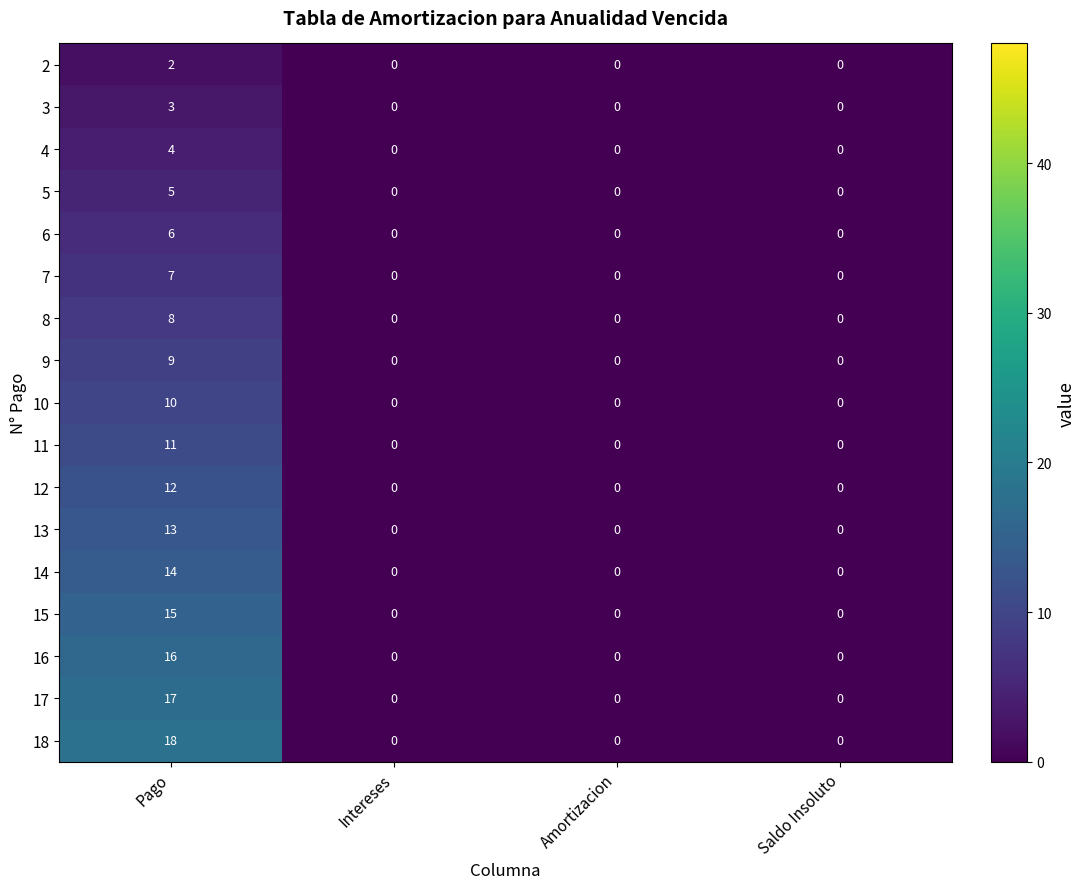

What is the maximum value shown in the chart?

18